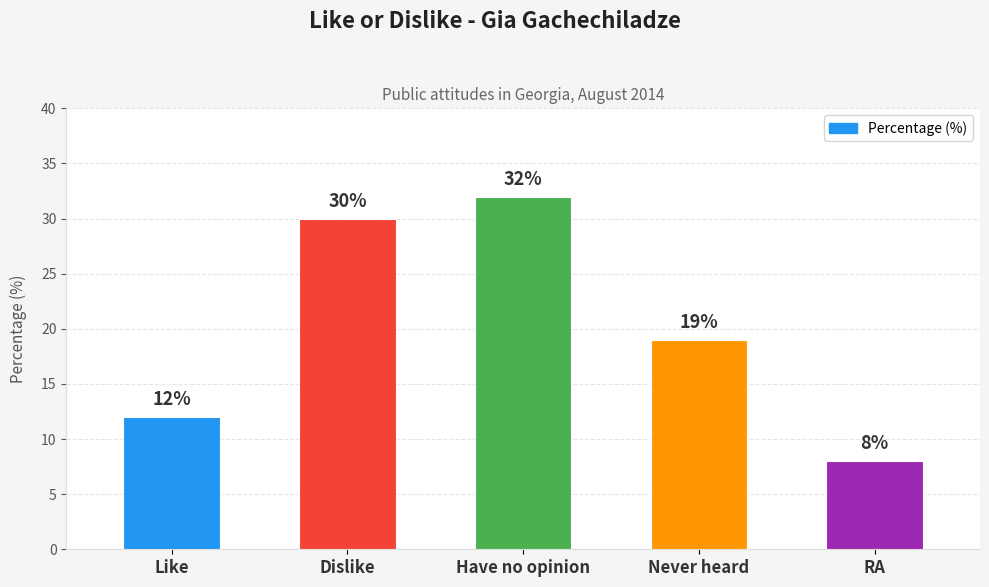

What is the sum of the values at Like and Dislike?

42